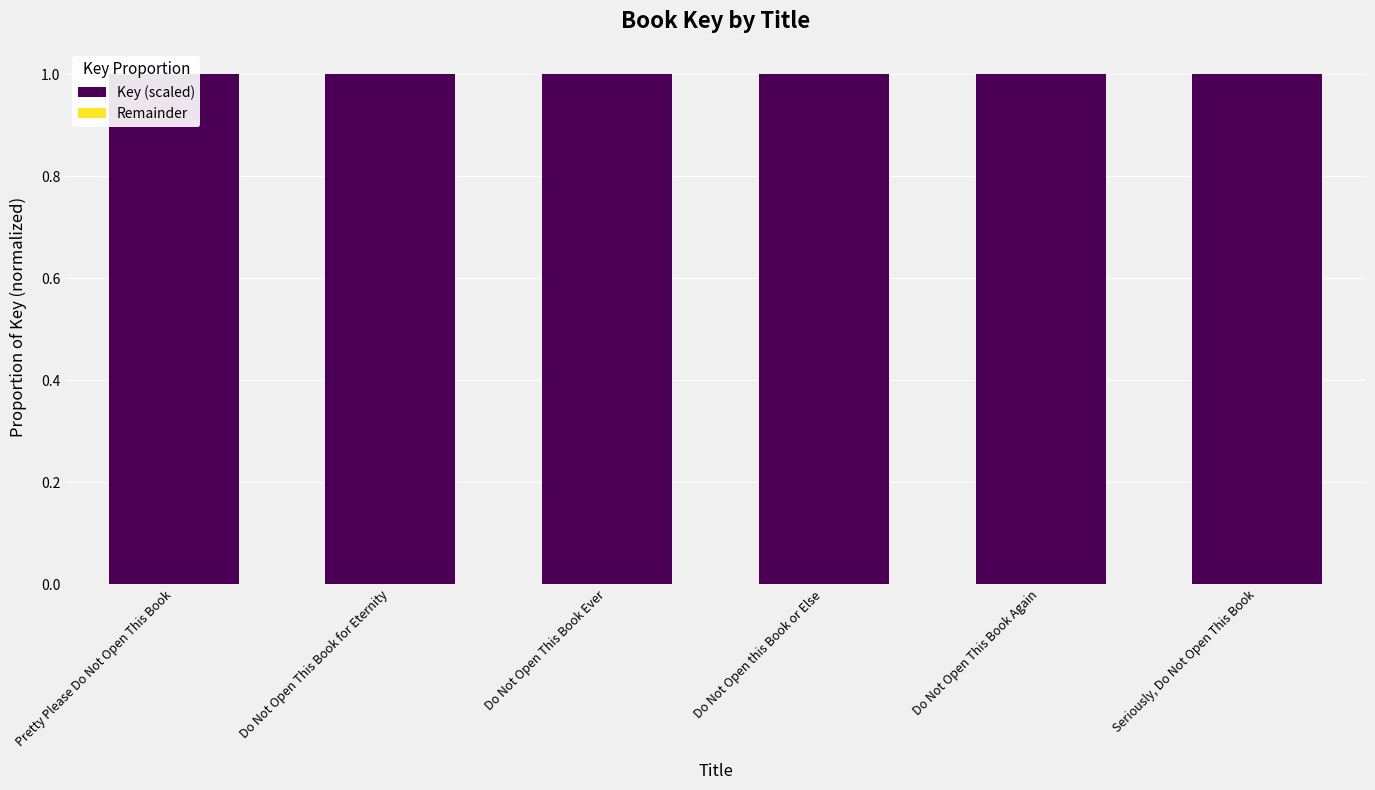

Which series has the largest total across all categories?

Key (scaled)